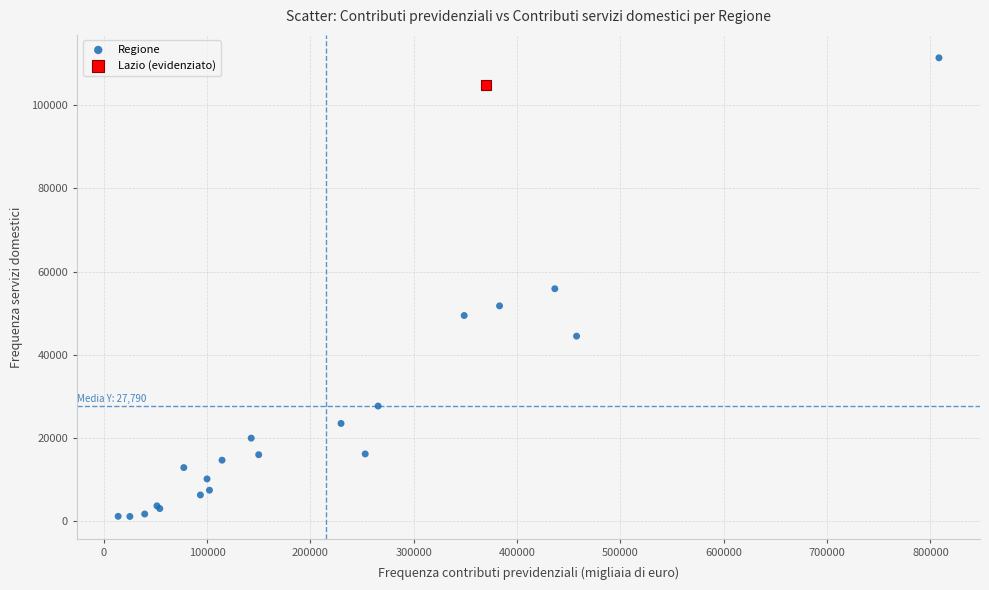

What are all the series names shown in the legend?

Regione, Lazio (evidenziato)